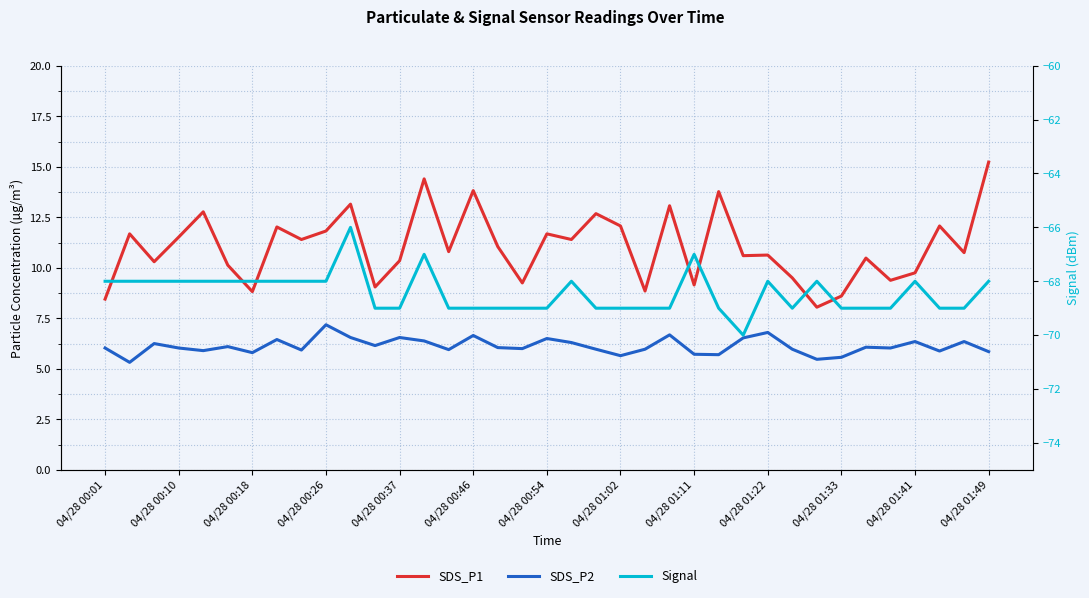

What is the highest value of the SDS_P2 series?

7.2